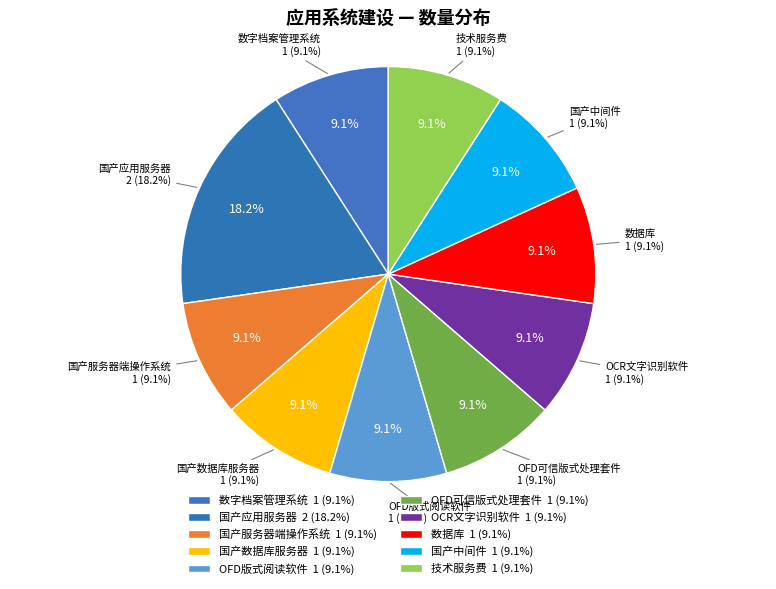

To the nearest percent, what portion does 国产中间件 represent?

9%